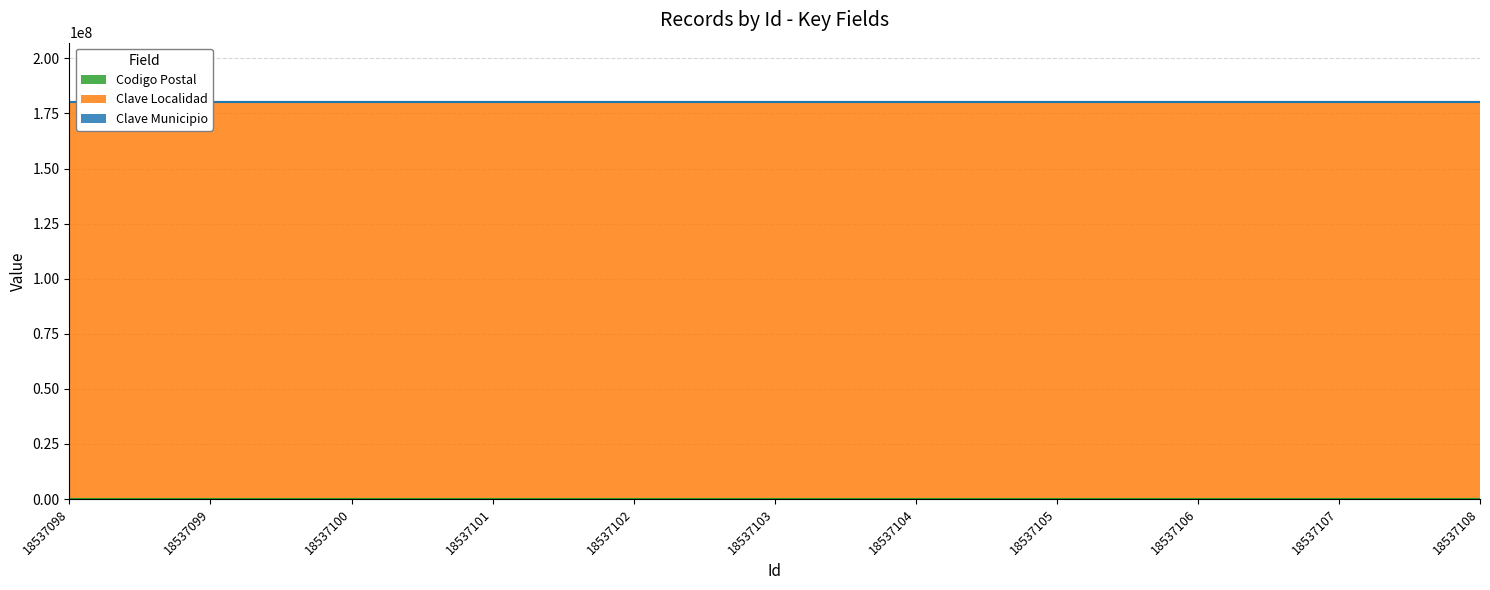

True or false: Clave Municipio has more than 2 points higher than both neighbors.

False